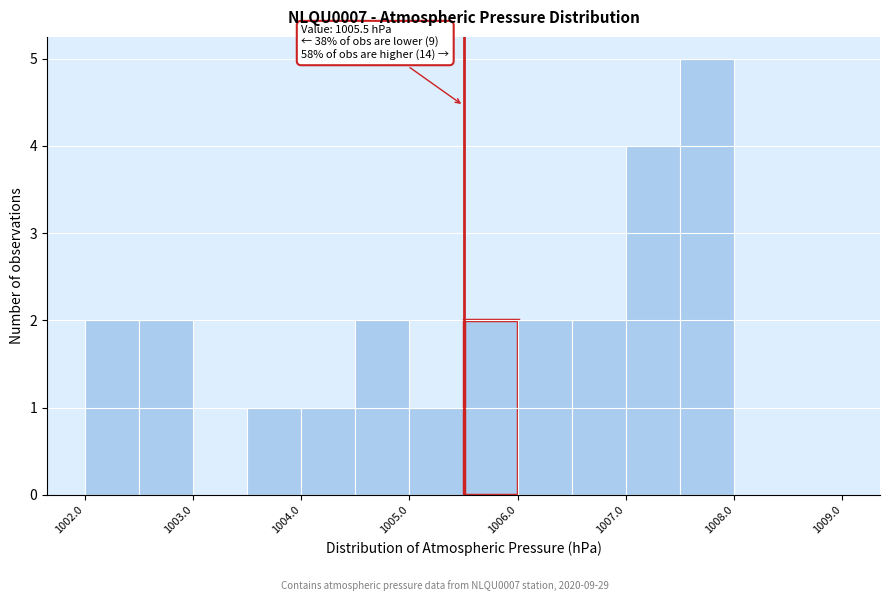

Over which range of the x-axis is the bar tallest?

1007.5 to 1008.0